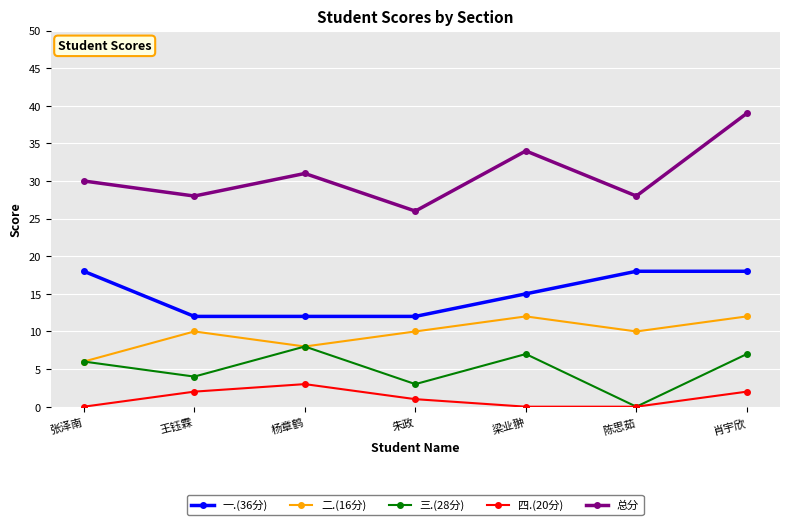

Is this an area chart (filled region under the line)?

No